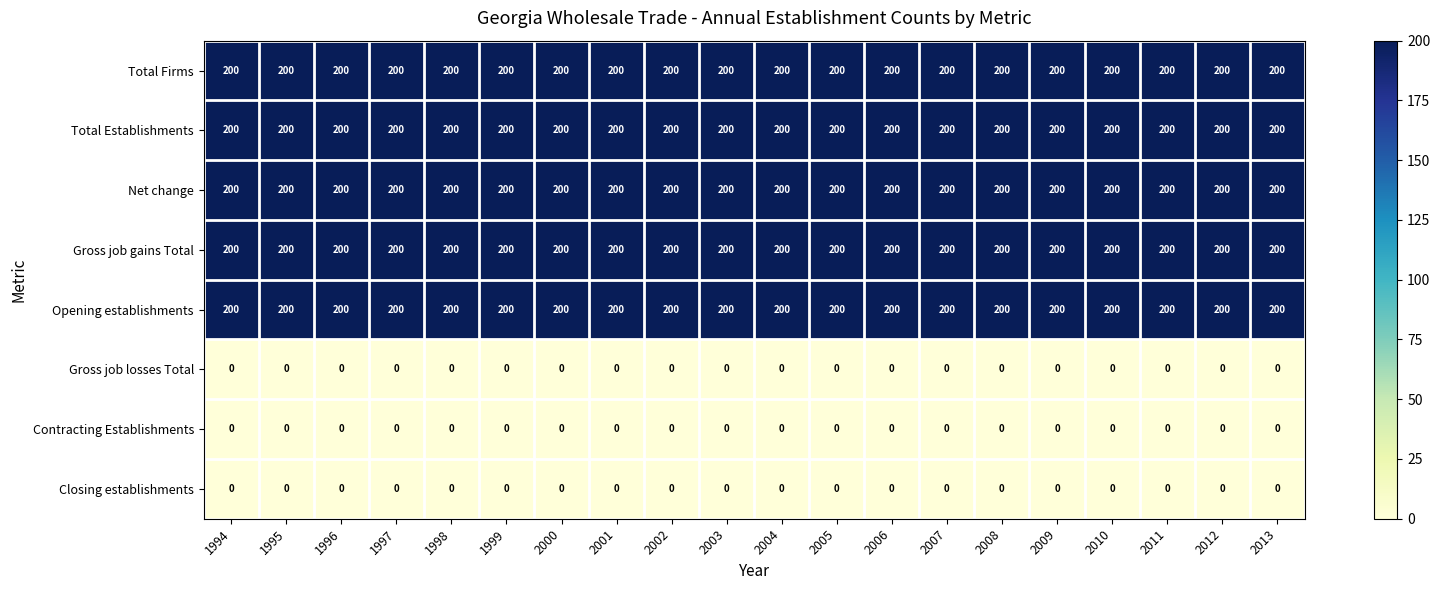

What is the spread (max minus min) of values at 2002?

200